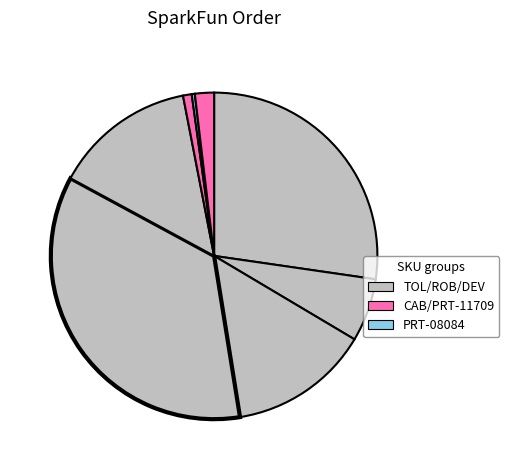

How many segments does this pie chart have?

8